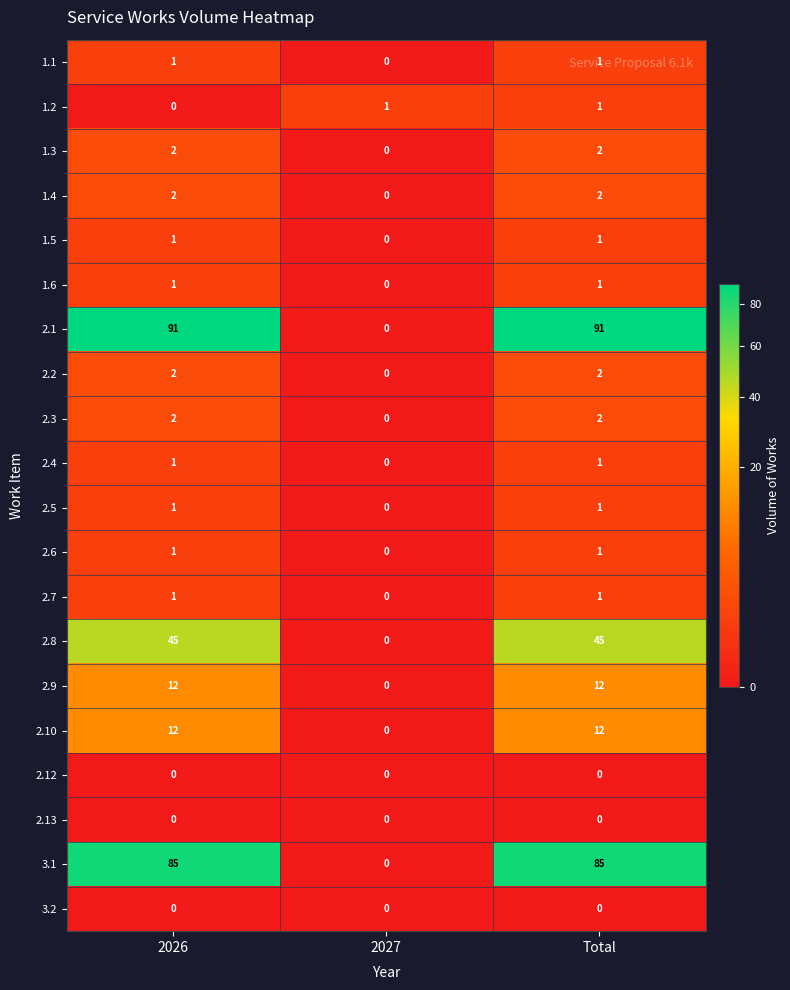

At which category is the sum across all series the highest?

Total